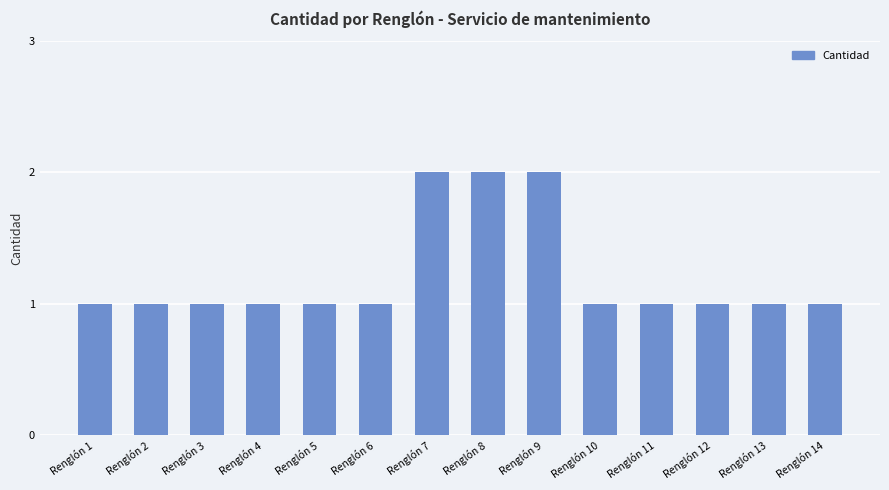

Approximately how many times larger is the value at Renglón 4 compared to Renglón 10?

1.0